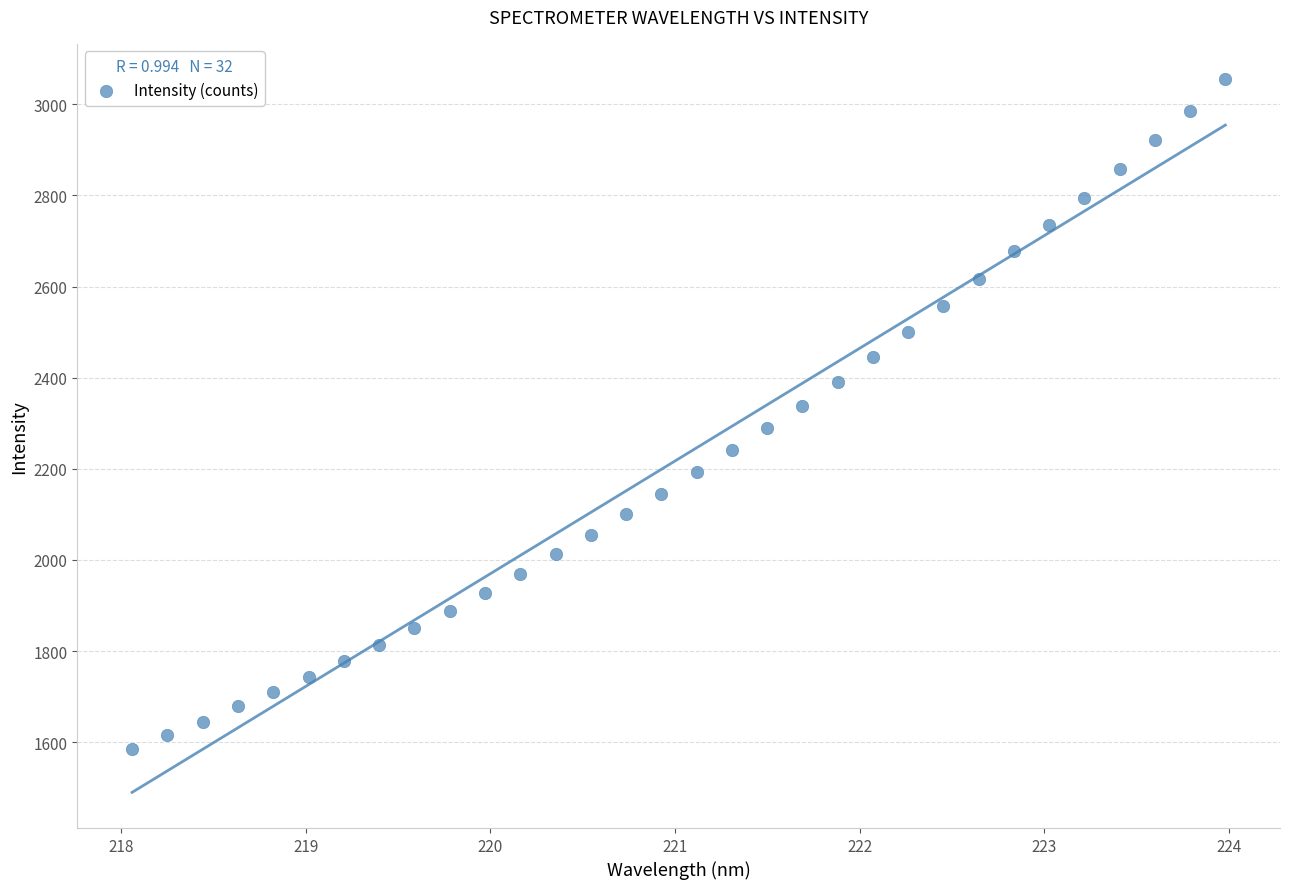

What is the range of Y values (max minus min)?

1468.7